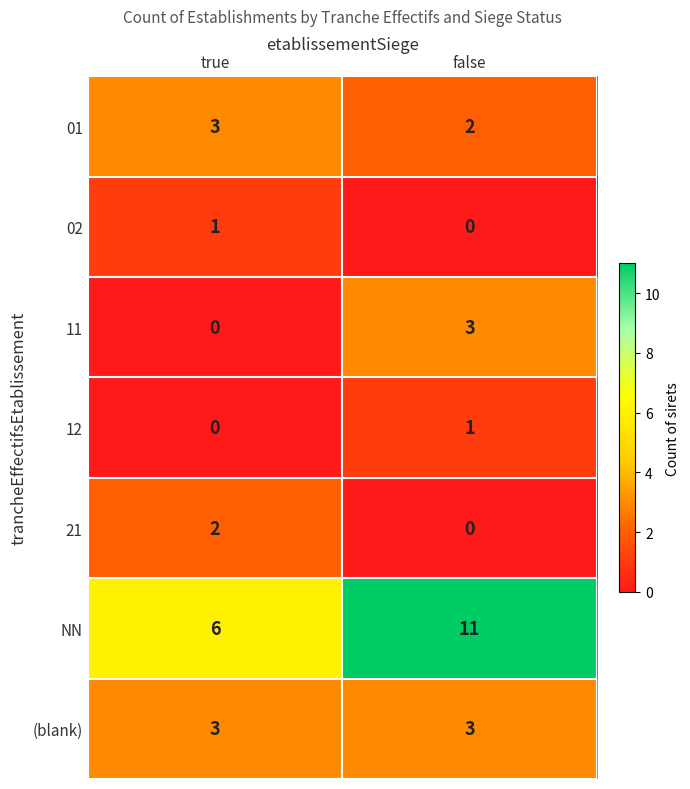

What is the maximum value shown in the chart?

11